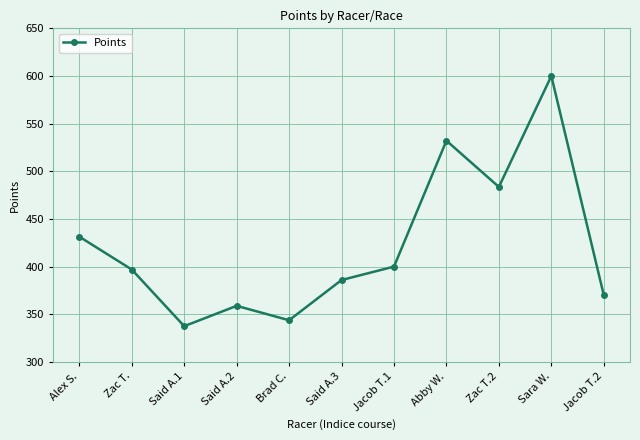

What is the label of the 1st point from the left?

Alex S.